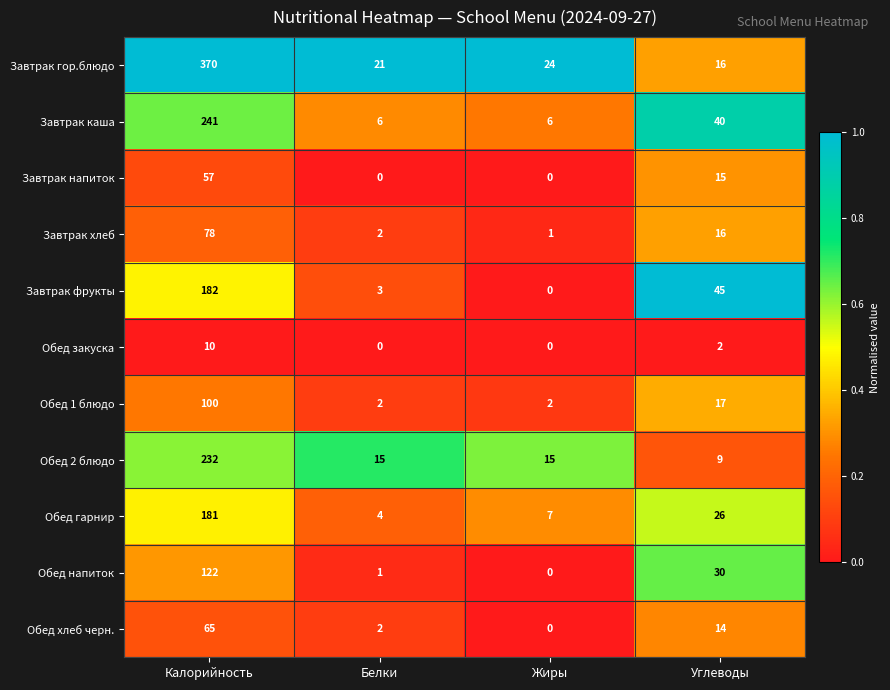

How many distinct data groups are displayed?

11